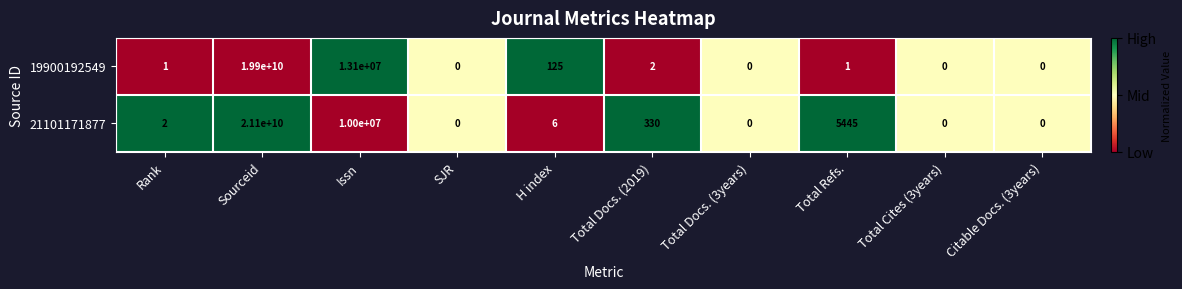

Where is 19900192549 nearest to the value 9950000000?

Issn